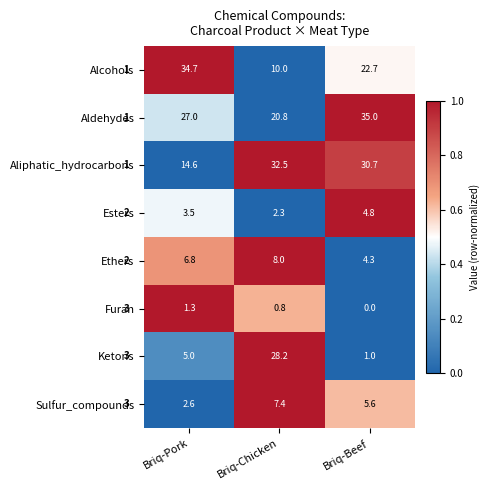

Which category has the lowest value in the Ketons series?

Briq-Beef